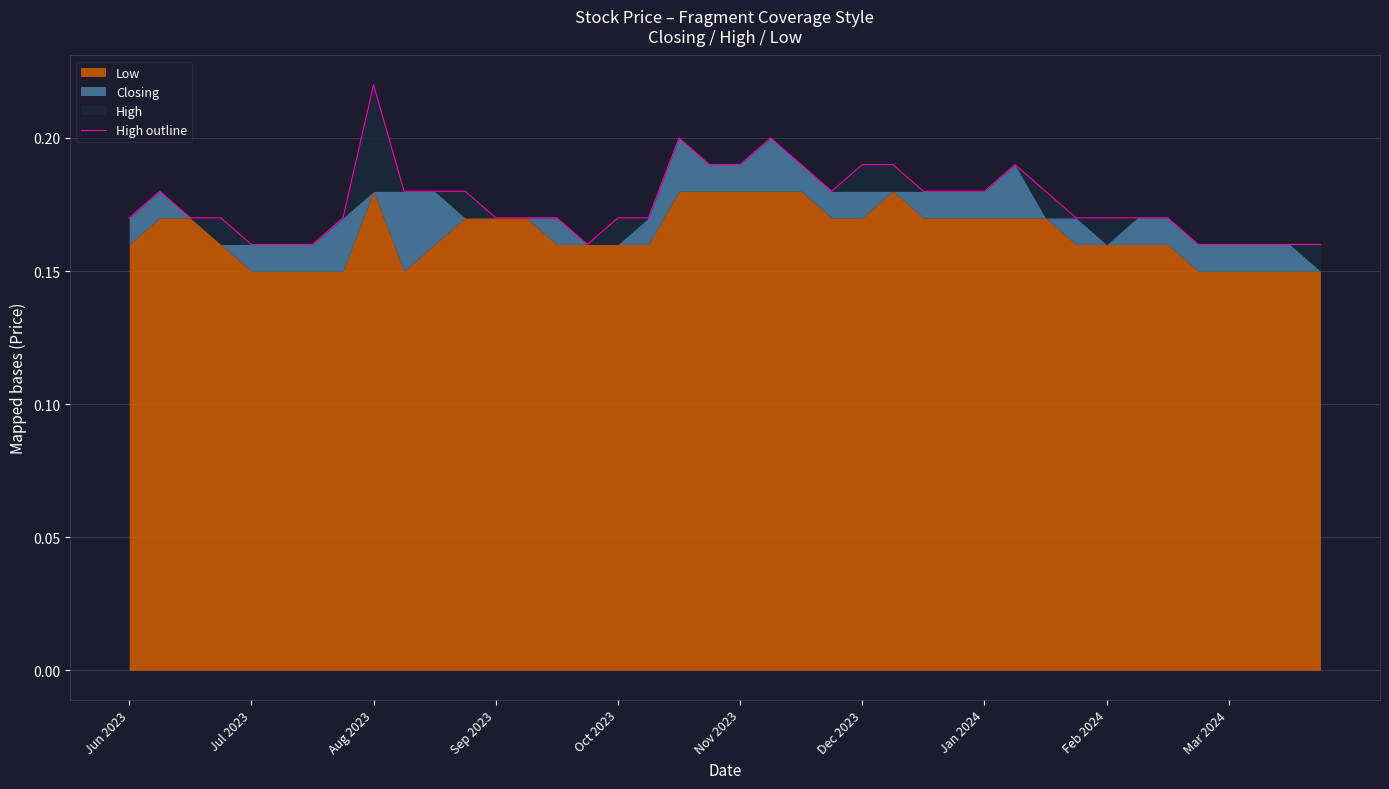

Reading left to right, what are all the values shown in this chart?

0.2	0.2	0.2	0.2	0.2	0.2	0.2	0.2	0.2	0.2	0.2	0.2	0.2	0.2	0.2	0.2	0.2	0.2	0.2	0.2	0.2	0.2	0.2	0.2	0.2	0.2	0.2	0.2	0.2	0.2	0.2	0.2	0.2	0.2	0.2	0.2	0.2	0.2	0.2	0.2